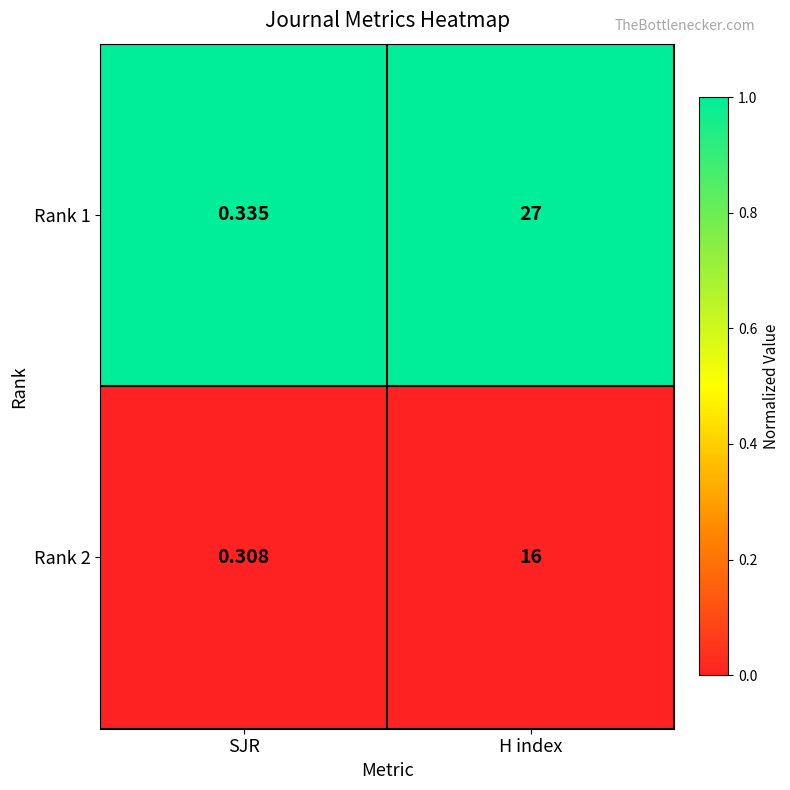

How many series are shown in this chart?

2